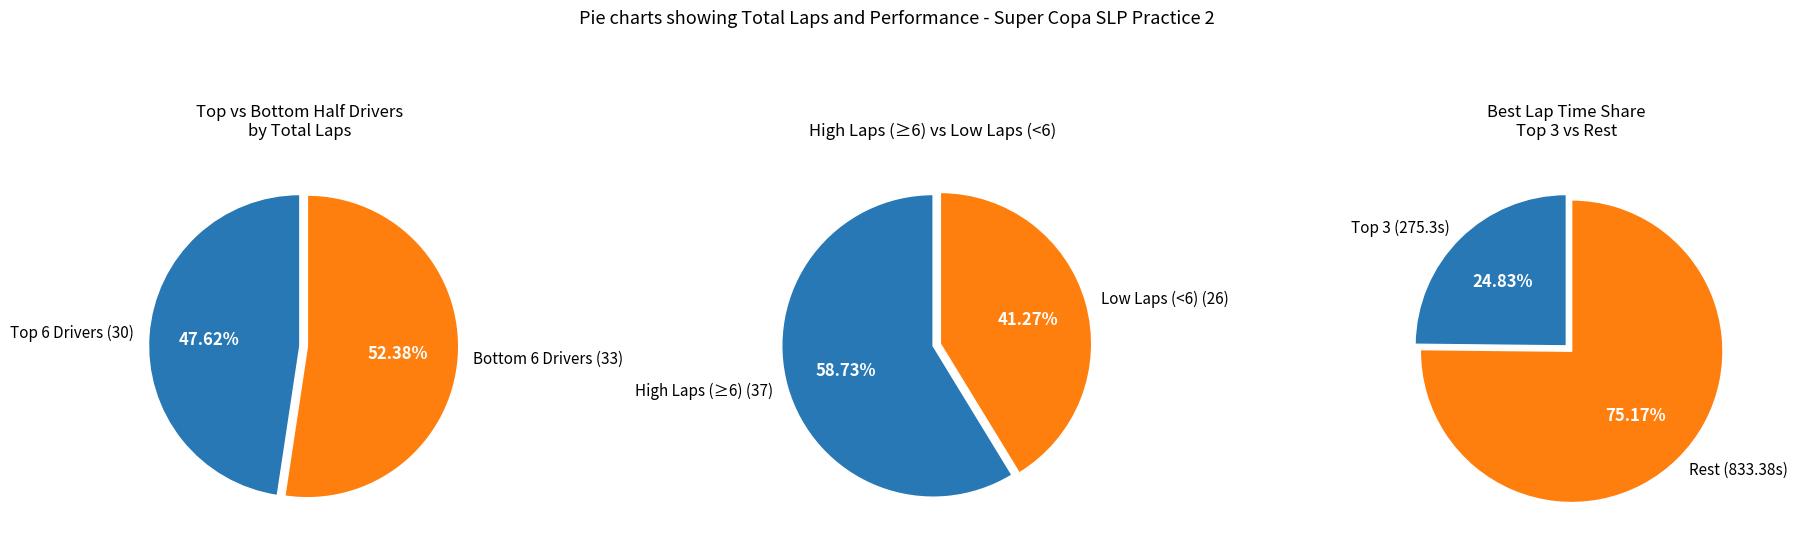

True or false: Cesar Tiberio accounts for 14% of the total.

False